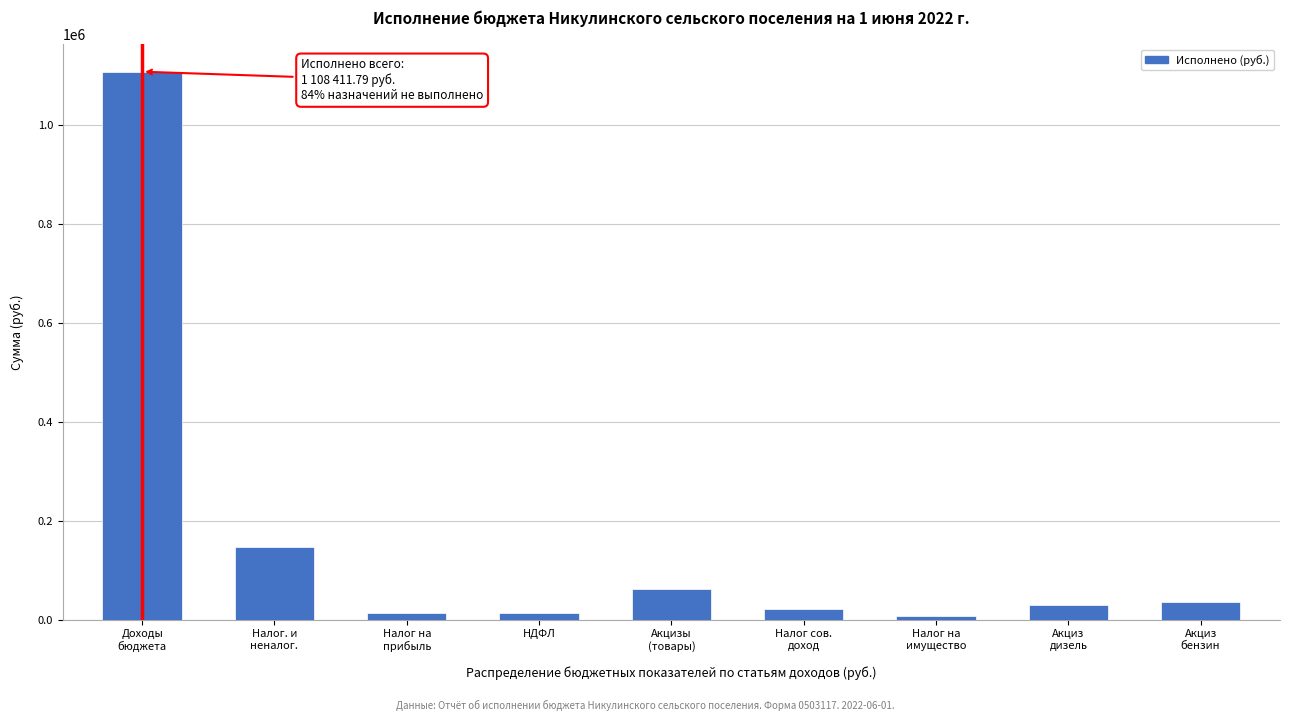

What is the maximum value shown in the chart?

1108411.8